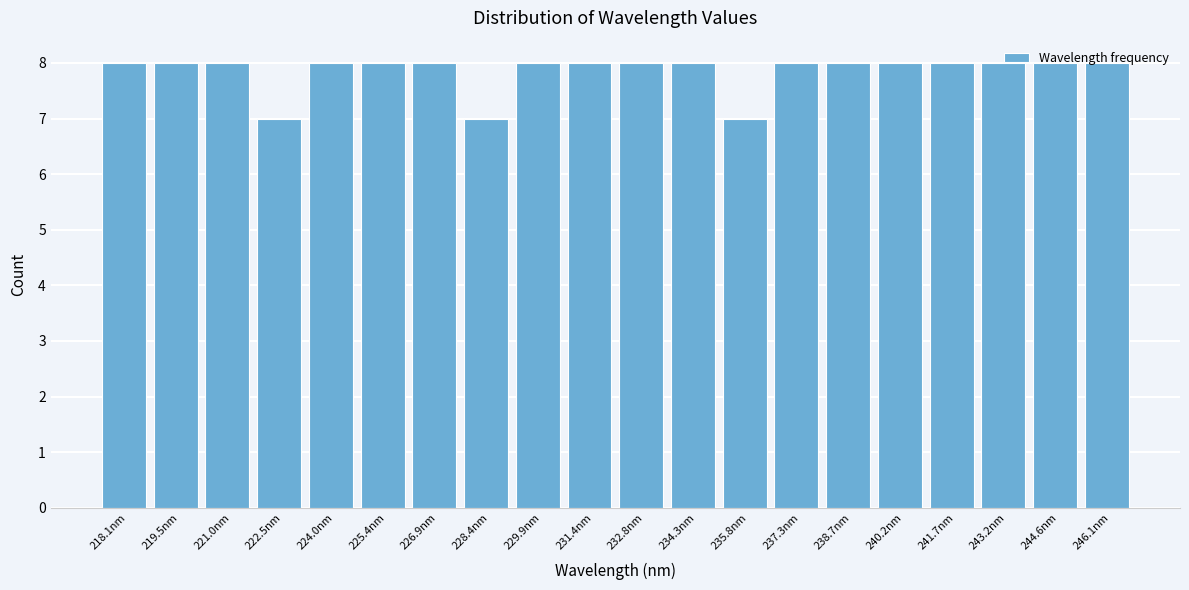

What is the maximum value shown in the chart?

8